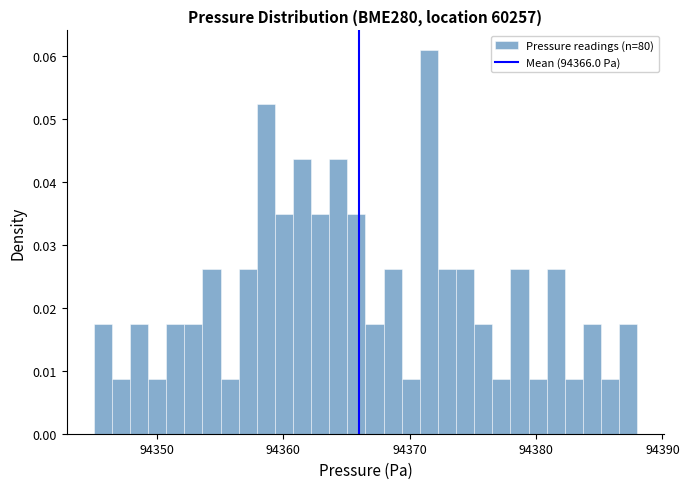

Around what value on the x-axis is the tallest bar? Give the approximate position of its centre, as read against the axis.

94372